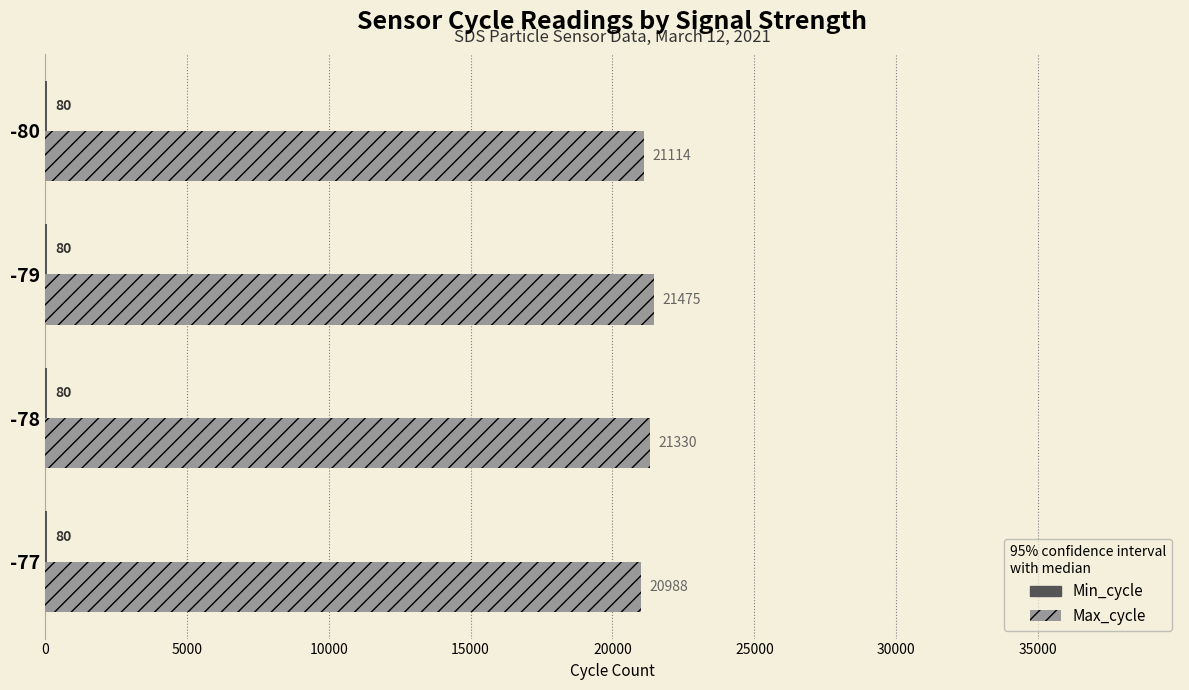

Is it true that Max_cycle equals 13917.2 at -78?

False